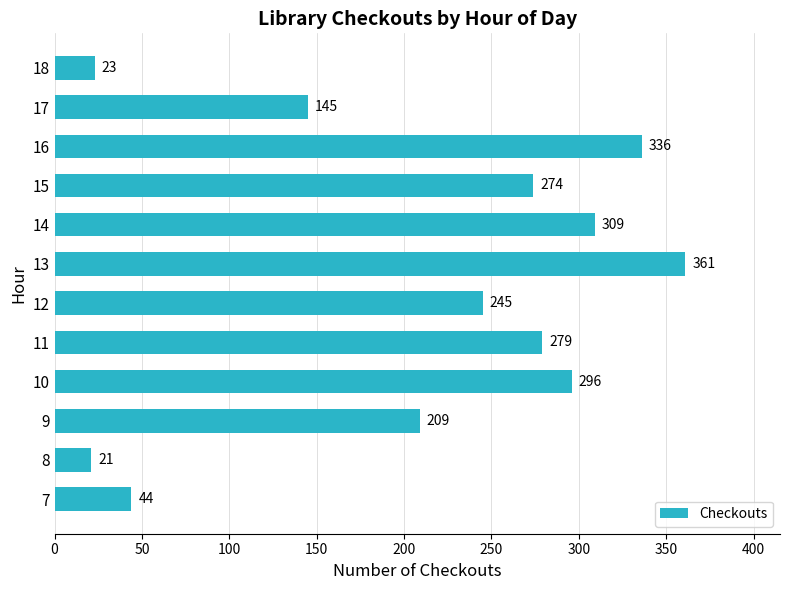

How many distinct data groups are displayed?

1